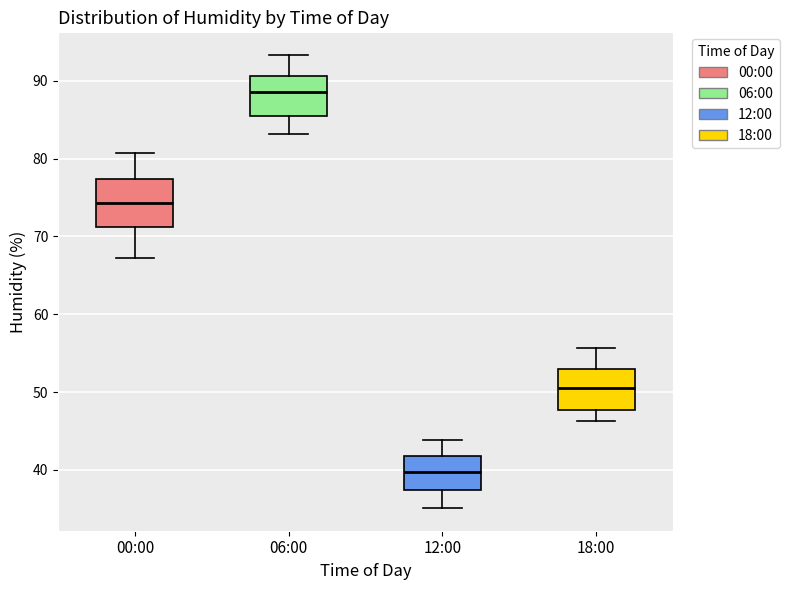

Which box has the lowest median line?

12:00